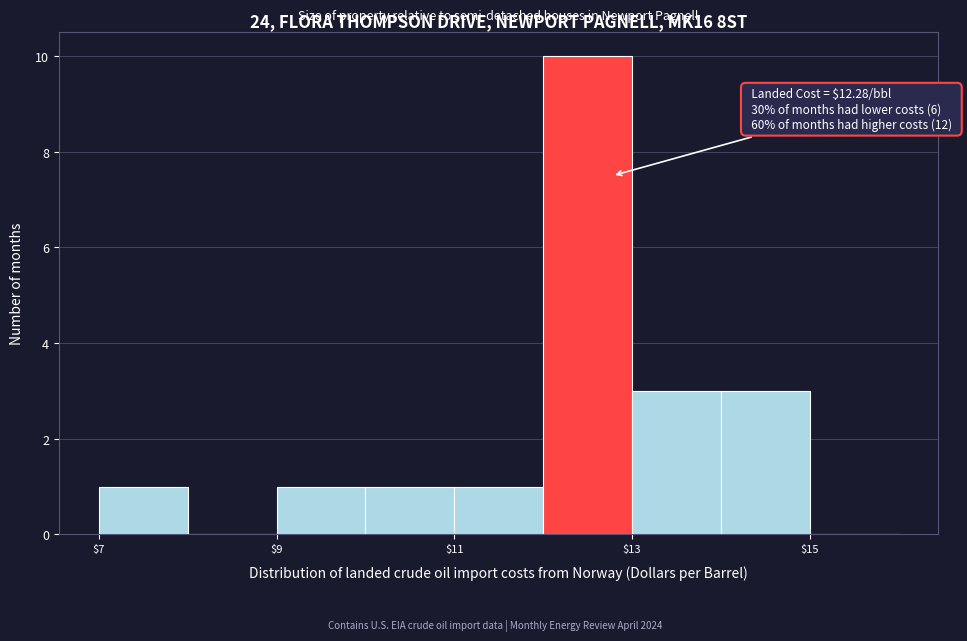

Which range on the x-axis has the tallest bar?

12 to 13